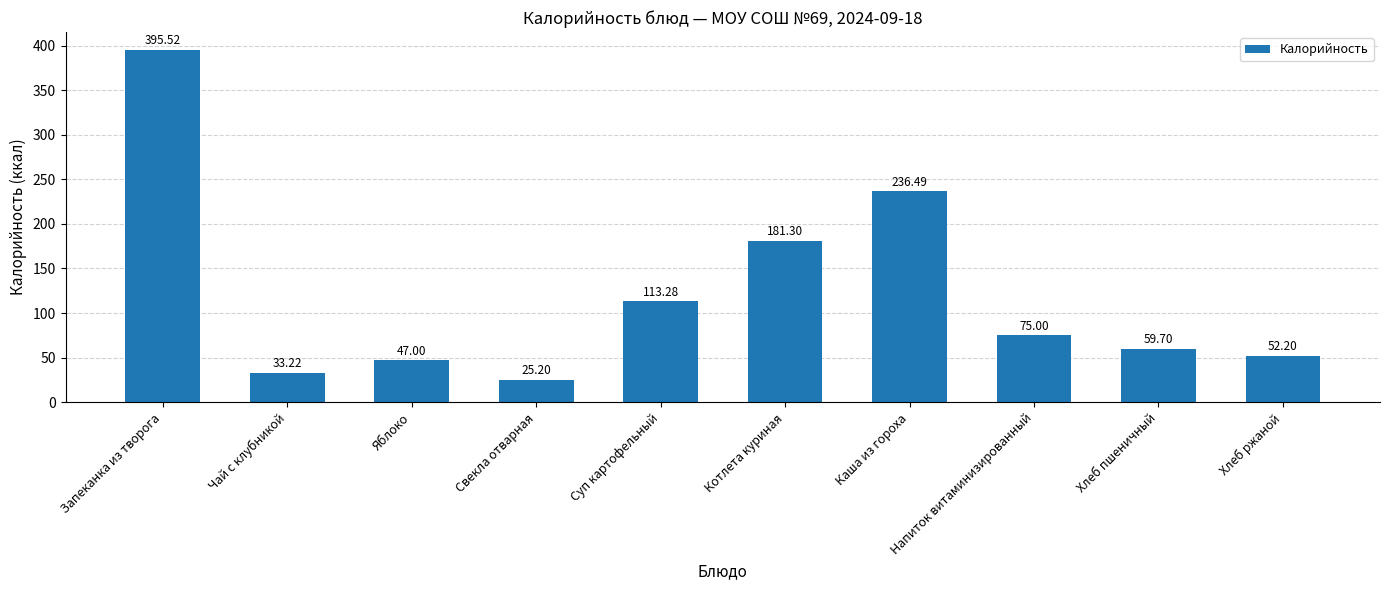

How many data points does each series have?

10